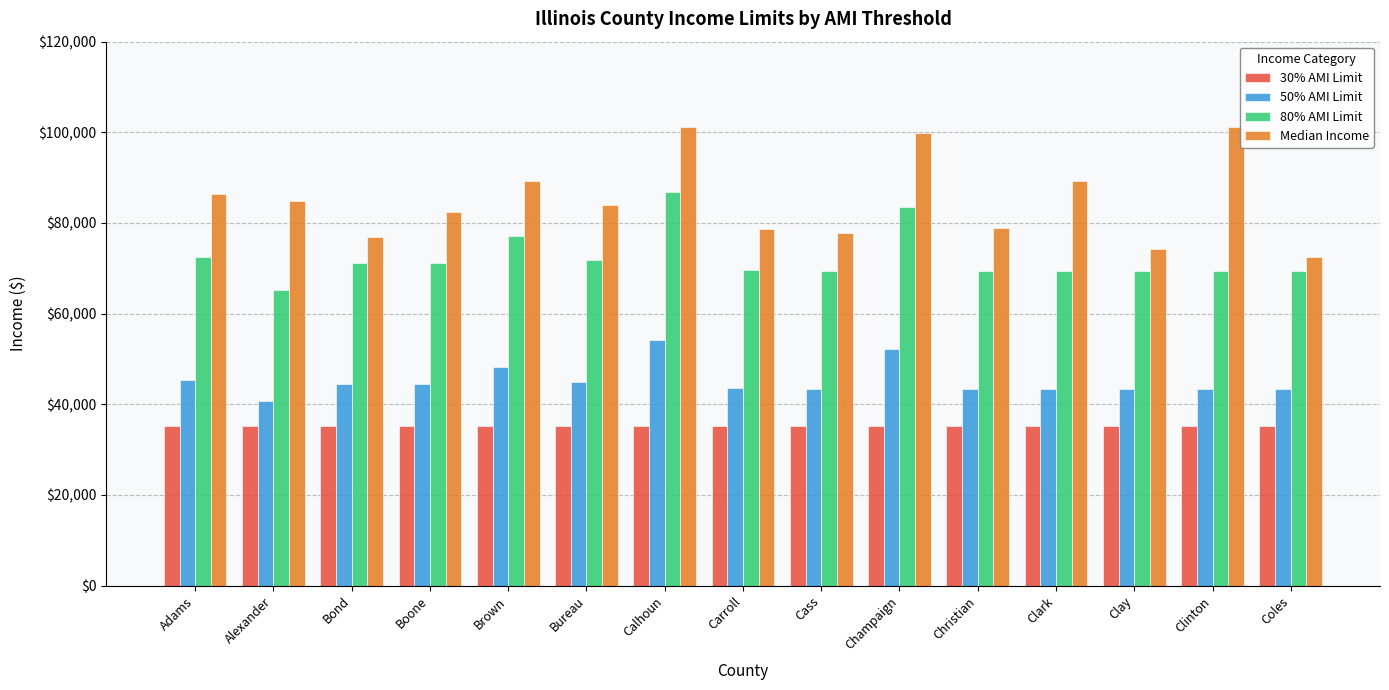

What is the total value across all series at Bureau?

235890